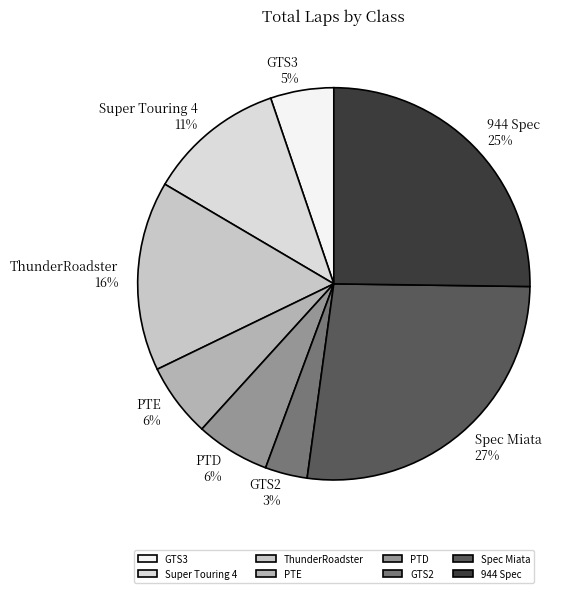

To the nearest percent, what is the combined percentage of PTE and 944 Spec?

31%